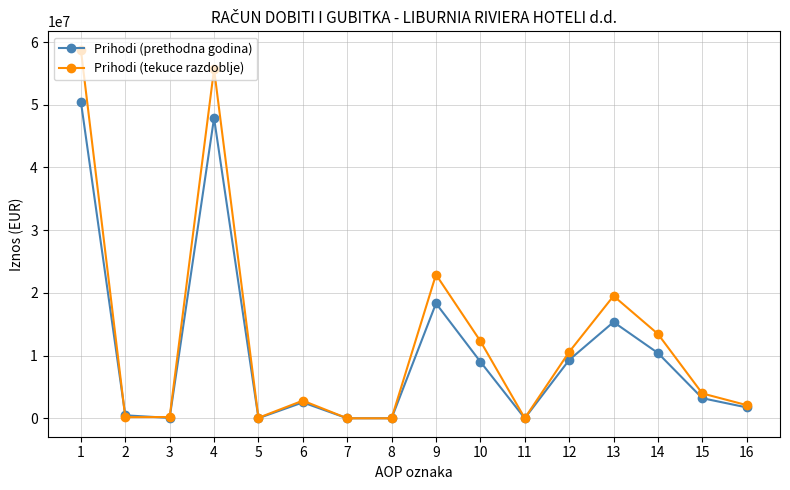

Is it true that Prihodi (prethodna godina) equals -31377260 at 7?

False